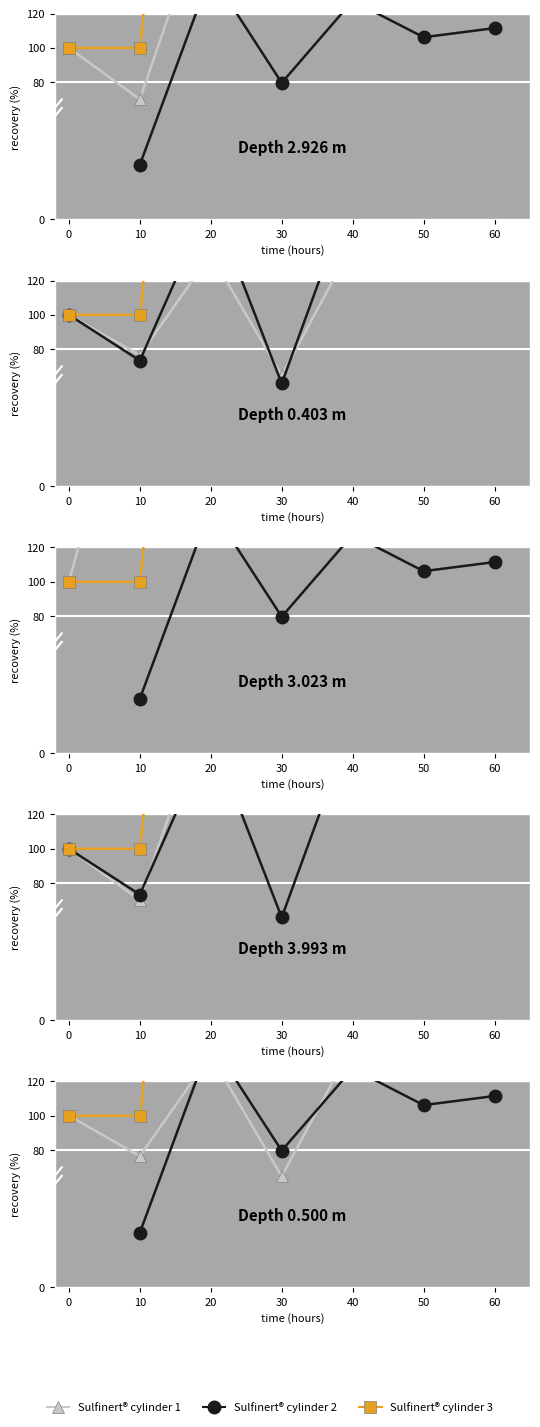

Between 10 and 40, which is larger?

40